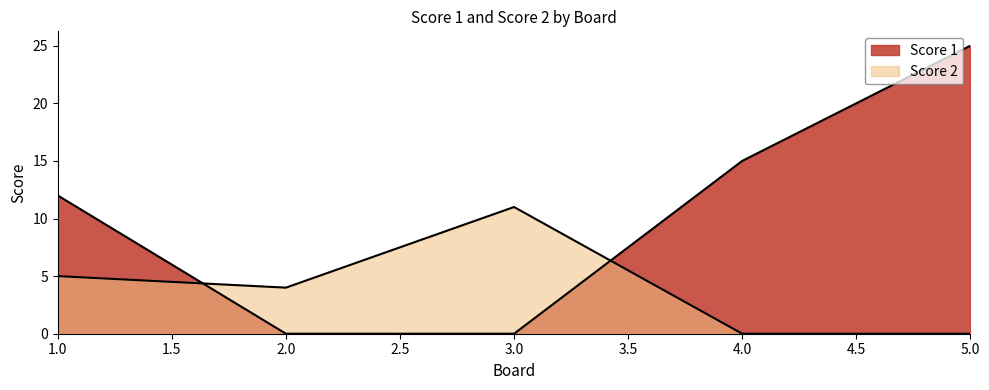

Rank the series at 3 from lowest to highest value.

Score 1, Score 2